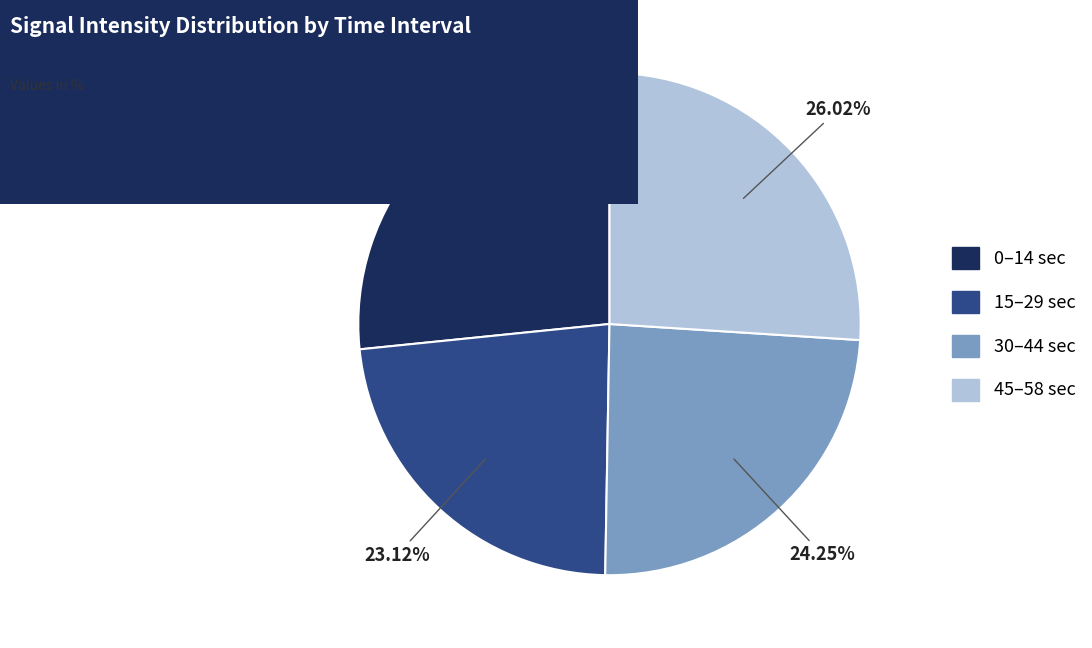

Is there a majority slice in this chart?

No